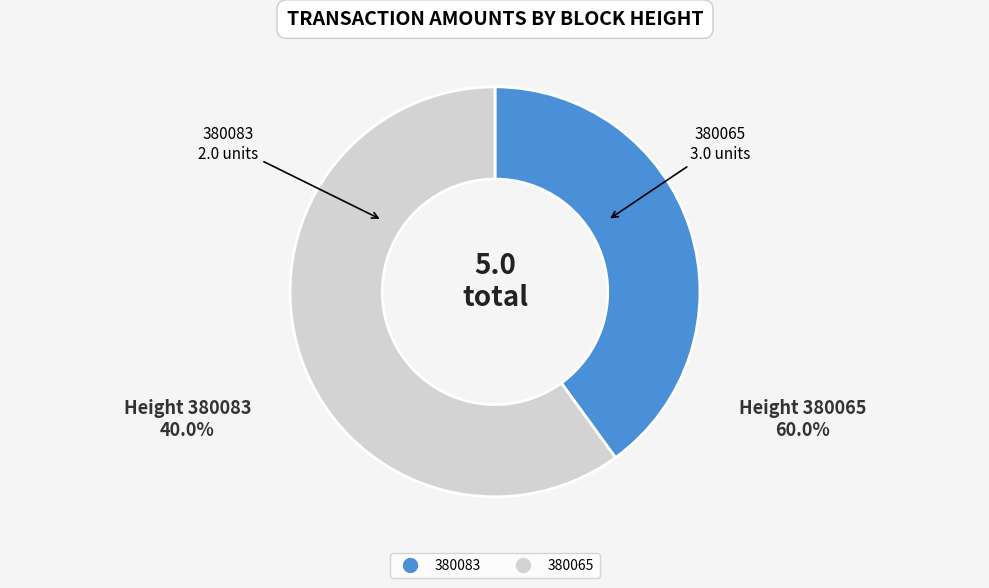

What is the smallest slice in the pie chart?

380083